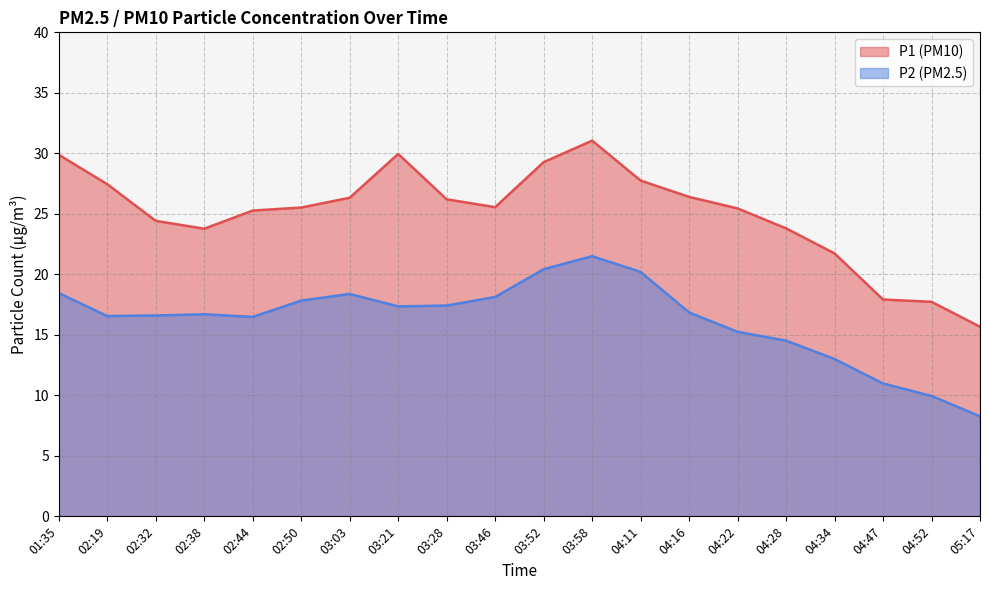

True or false: P1 has a value of 26.2 at 03:28.

True